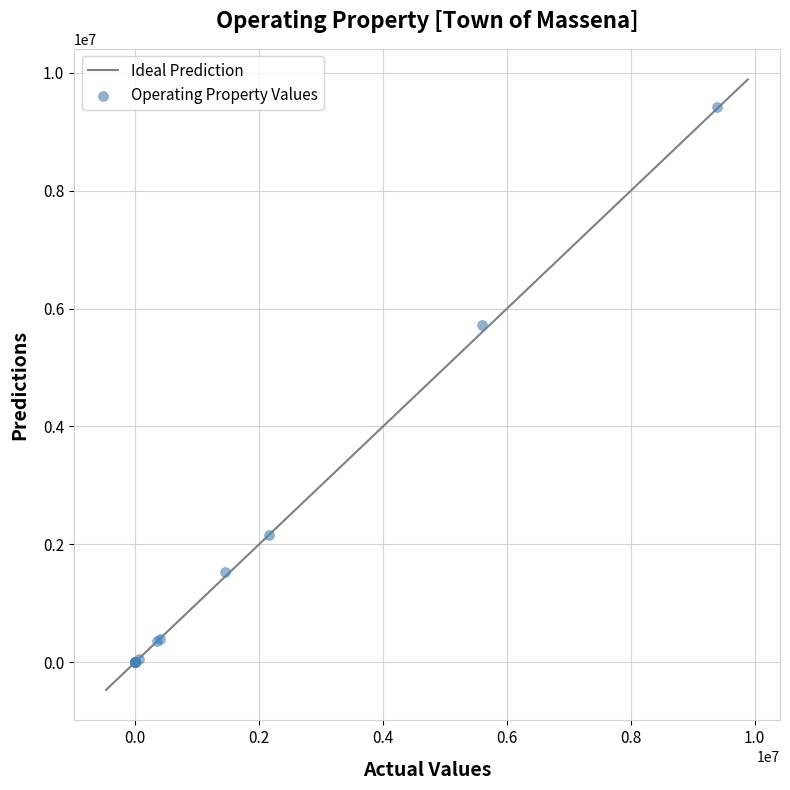

What Y value in the scatter plot is closest to 4709590?

5723561